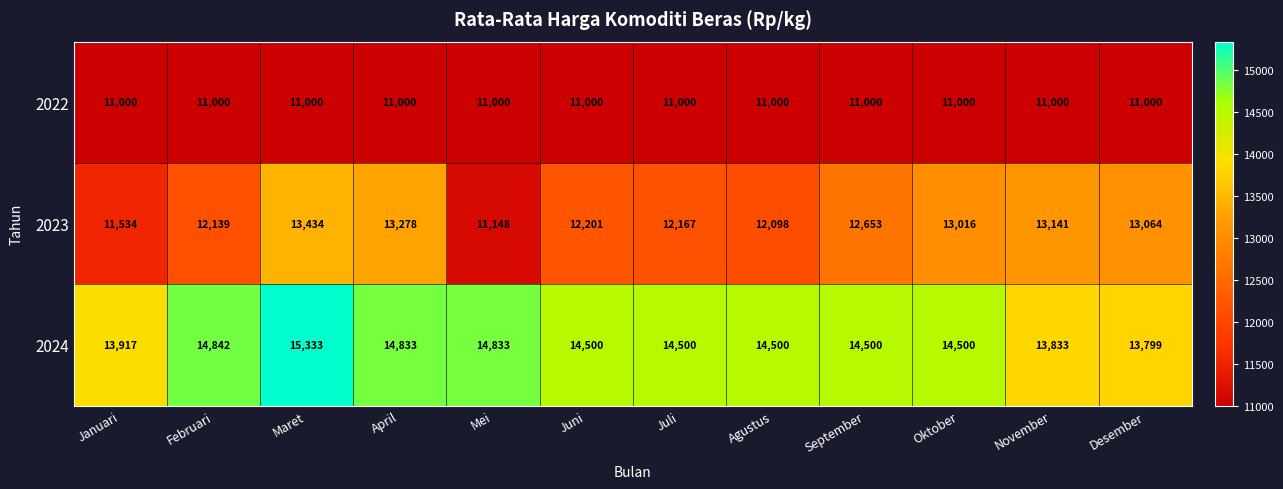

Which category has the highest value in the 2024 series?

Maret